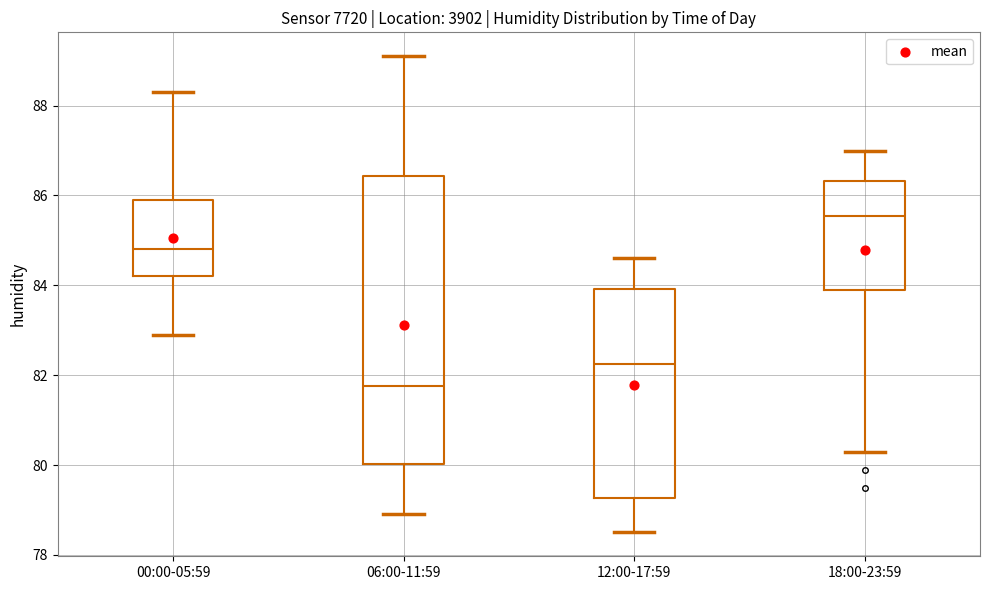

Where does the upper whisker of the box for 06:00-11:59 end on the y-axis? The values are not printed on the chart, so give them approximately, as read against the axis.

89.2